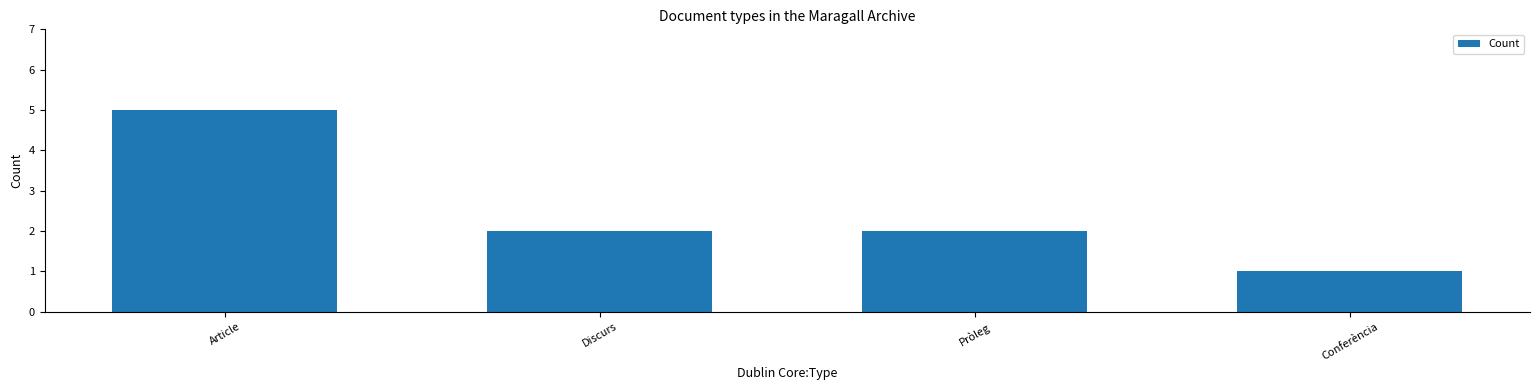

Between Discurs and Conferència, which is larger?

Discurs